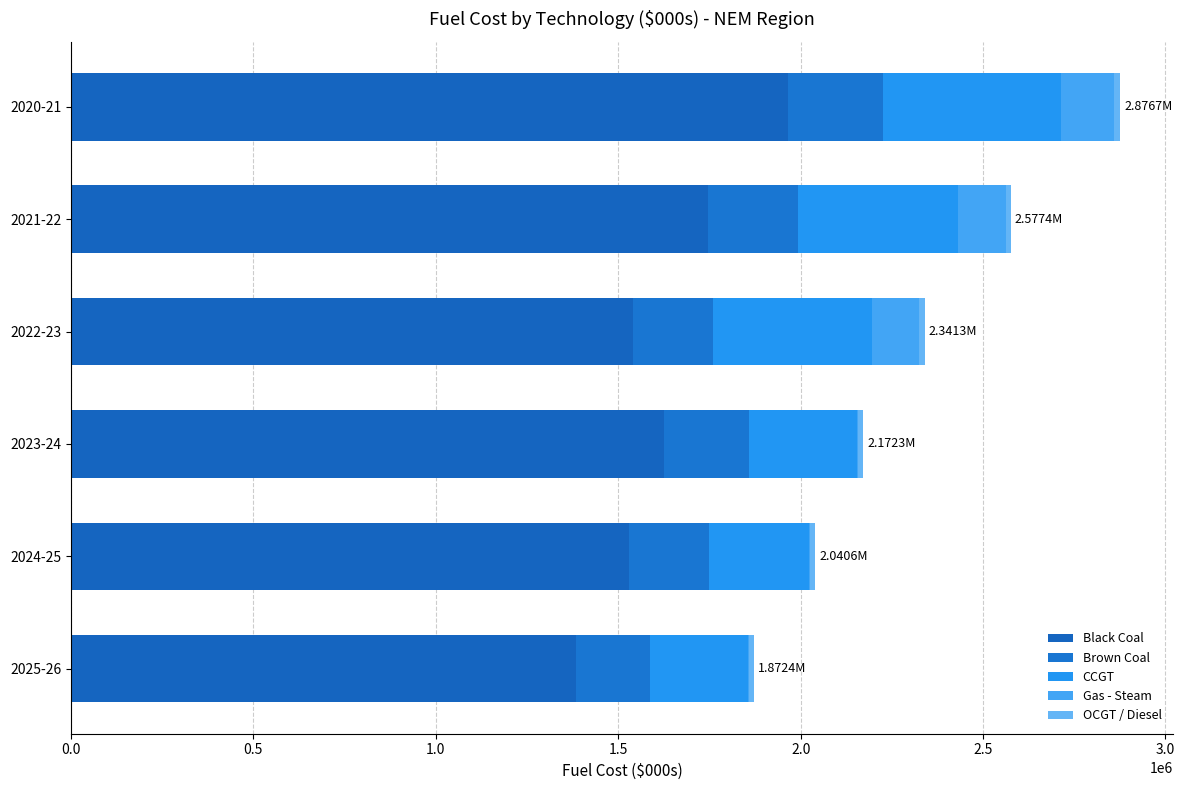

What is the difference between the maximum and minimum values in the Gas - Steam series?

141934.4